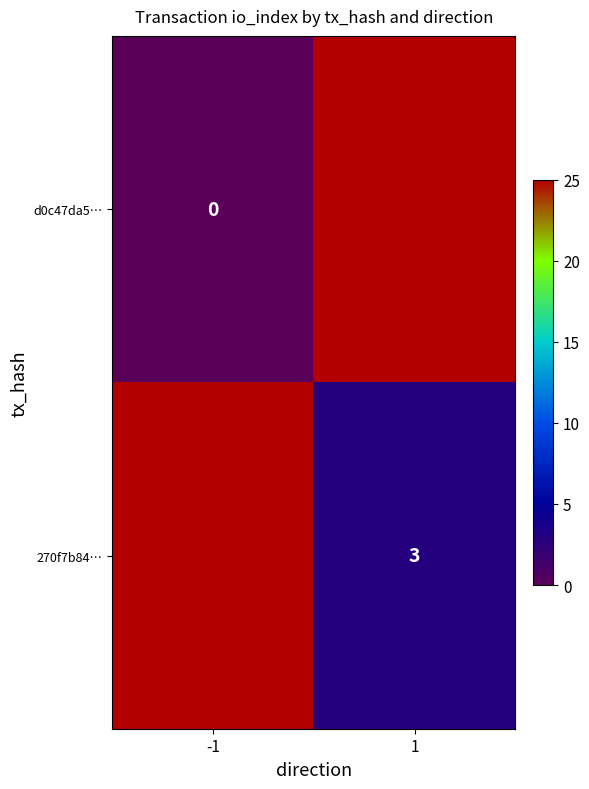

At which category is the sum across all series the highest?

1